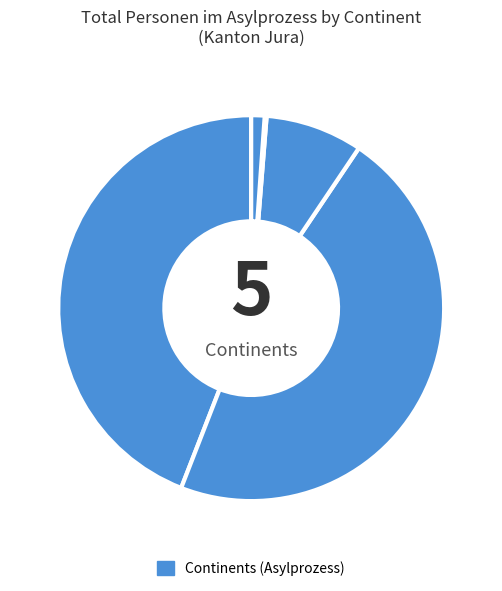

To the nearest percent, what is the difference between the largest and smallest slice percentages?

46%